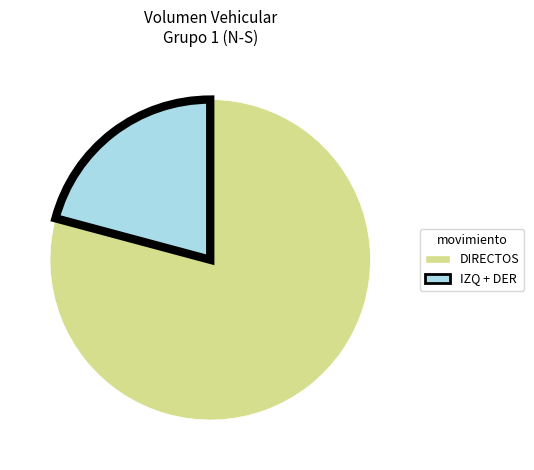

Count the number of slices in the pie.

2